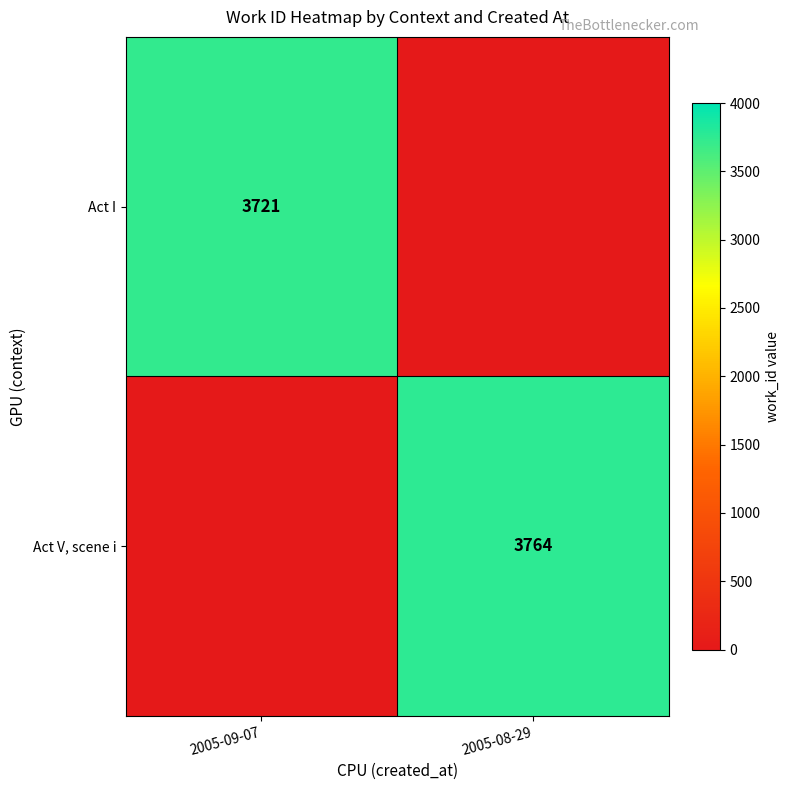

What is the spread (max minus min) of values at 2005-09-07?

3721